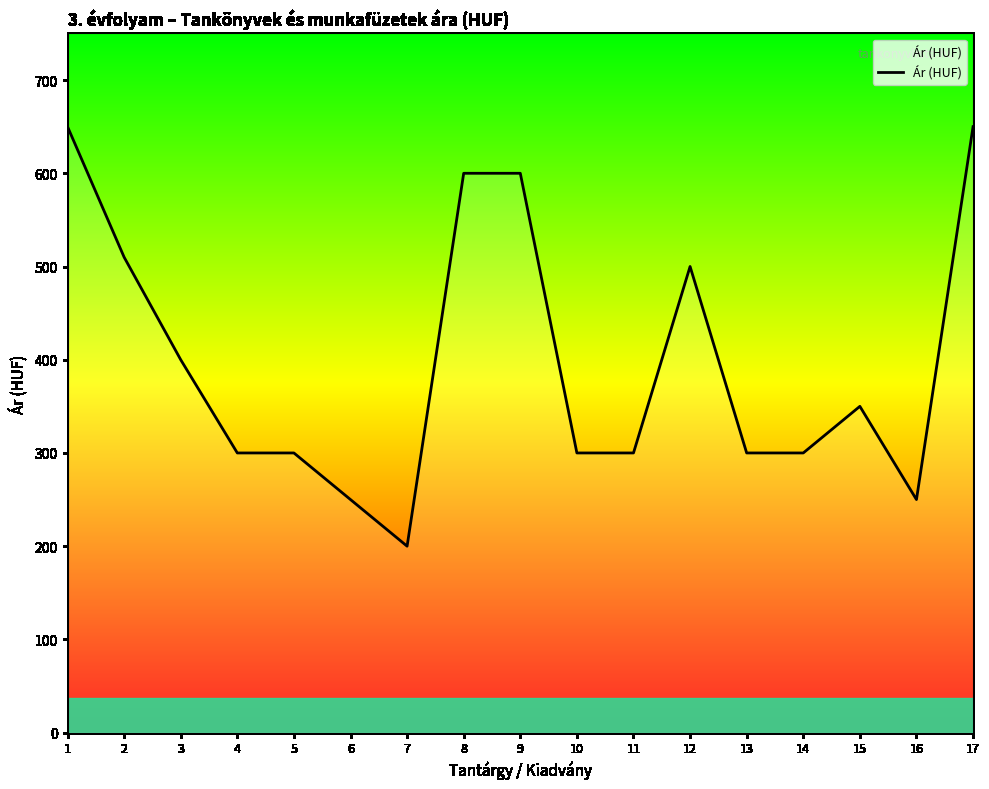

How many lines are shown in the chart?

1